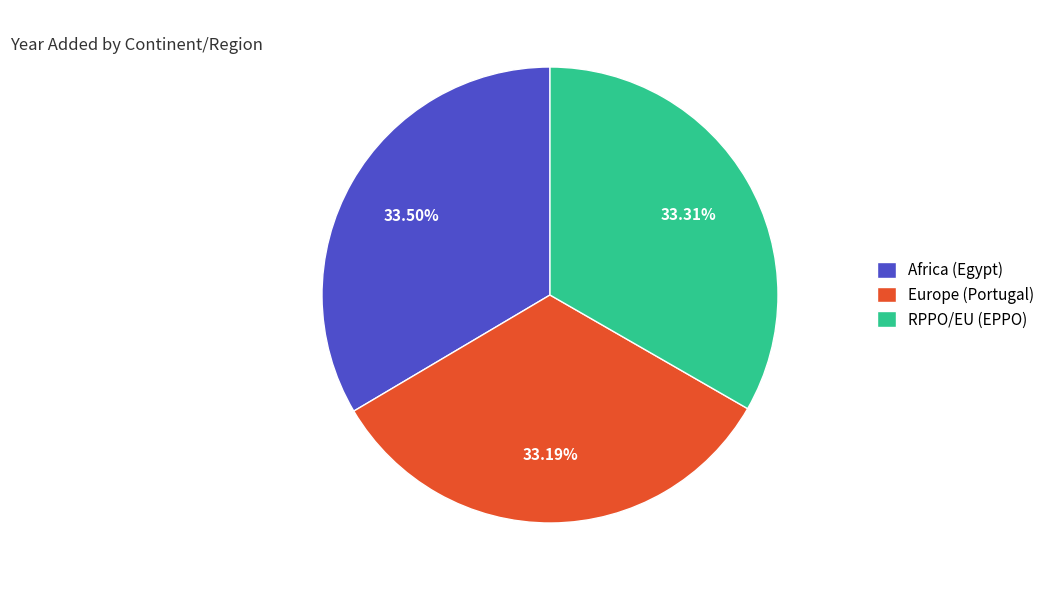

What is the ratio of the value at Africa (Egypt) to the value at Europe (Portugal)?

1.0